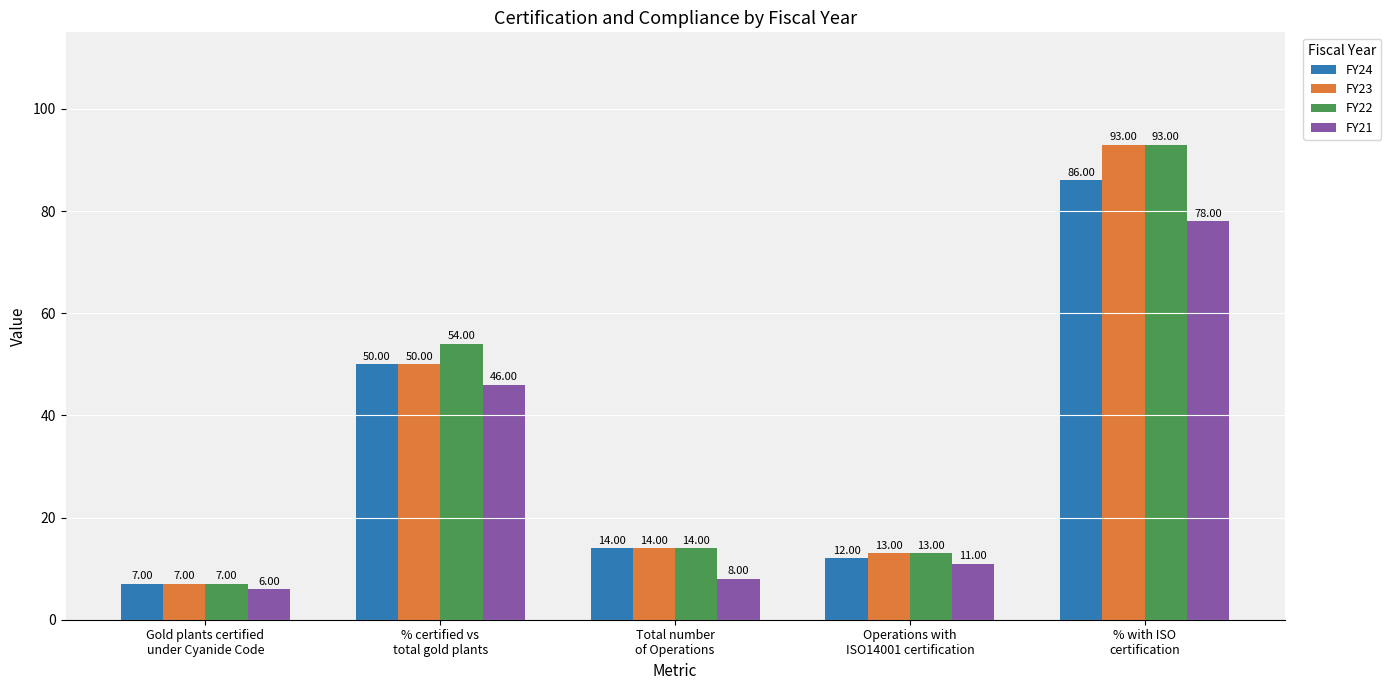

What is the sum of all FY21 values?

149